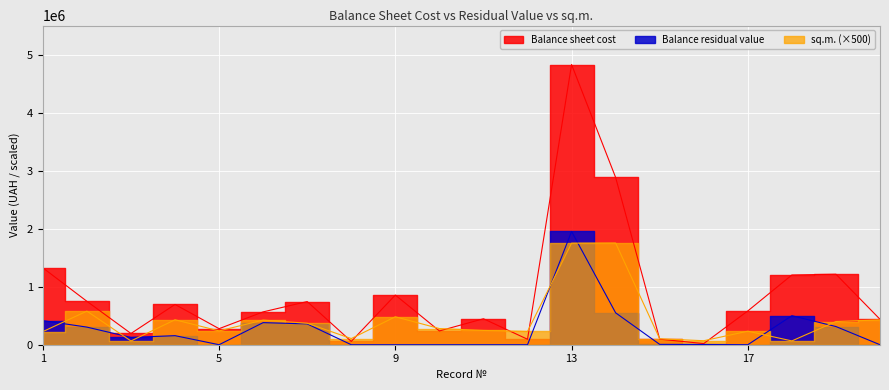

In Balance residual value, how many points are higher than both neighbors (excluding endpoints)?

4